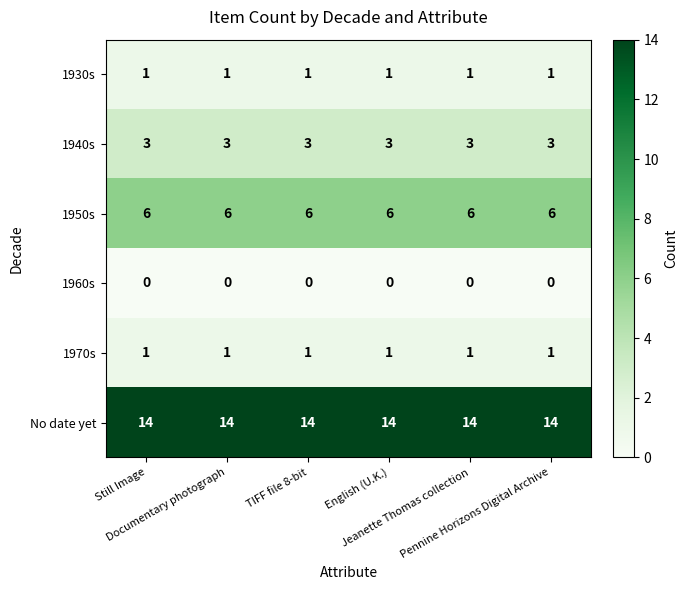

What is the maximum value for No date yet?

14